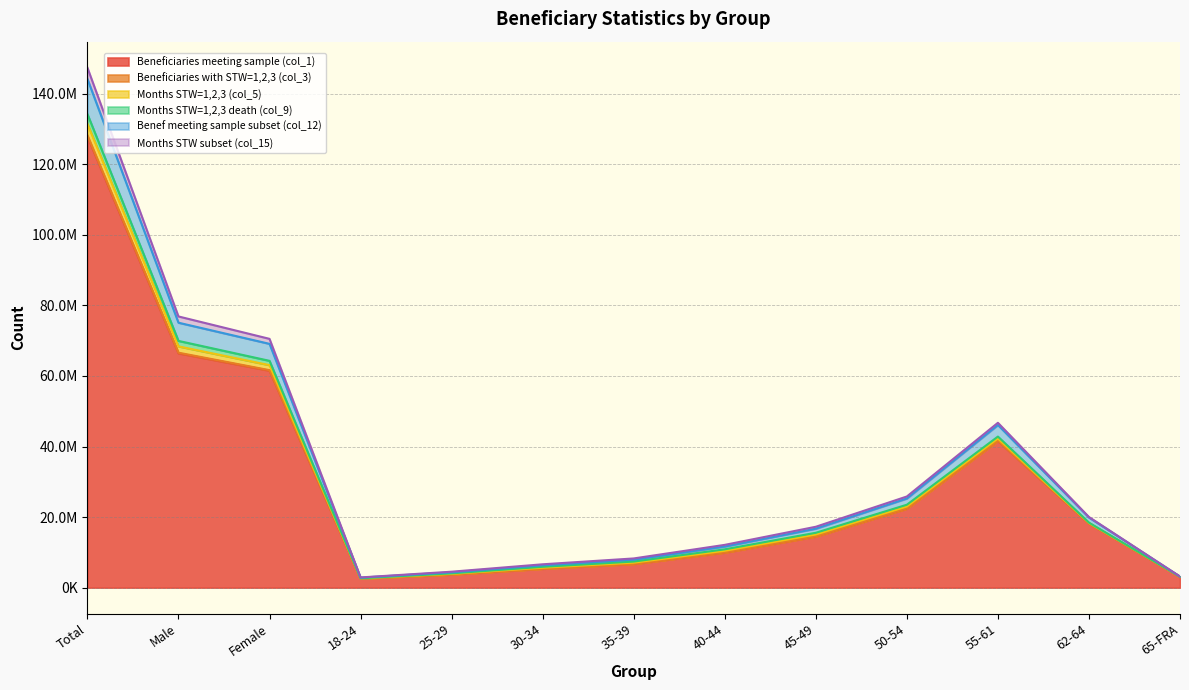

Does the chart have visible grid lines?

Yes